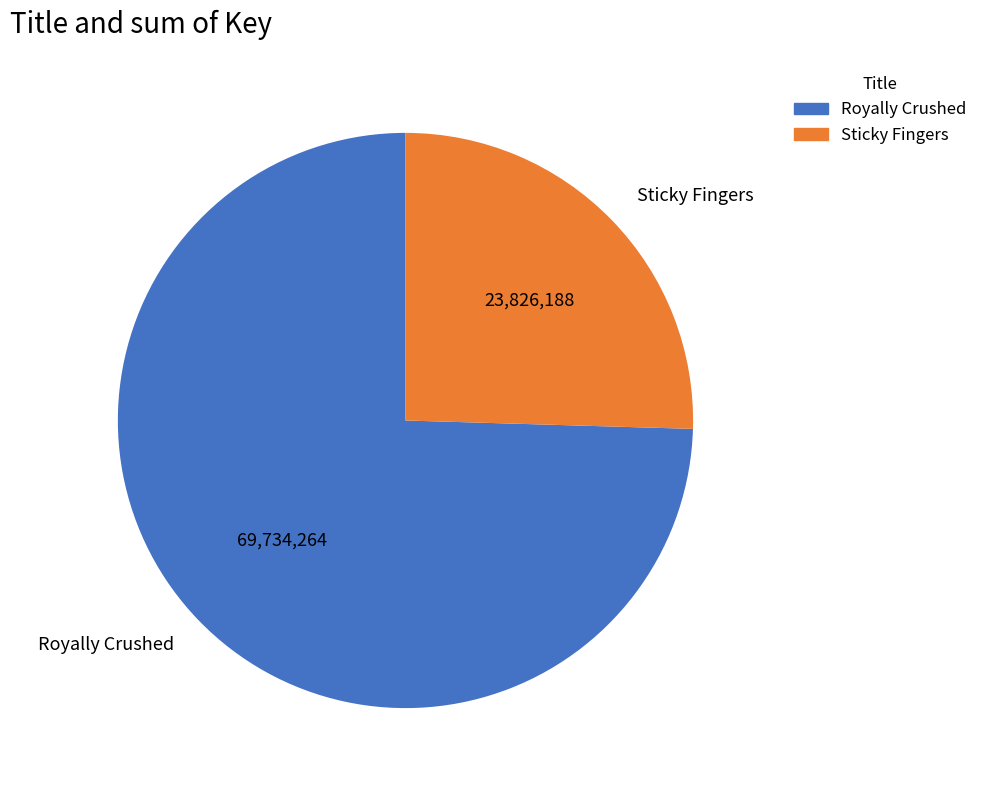

How many slices are in this pie chart?

2